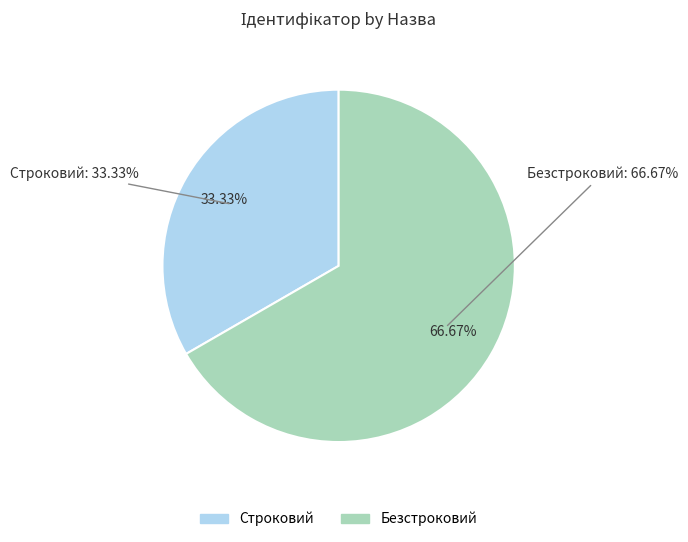

How many segments does this pie chart have?

2